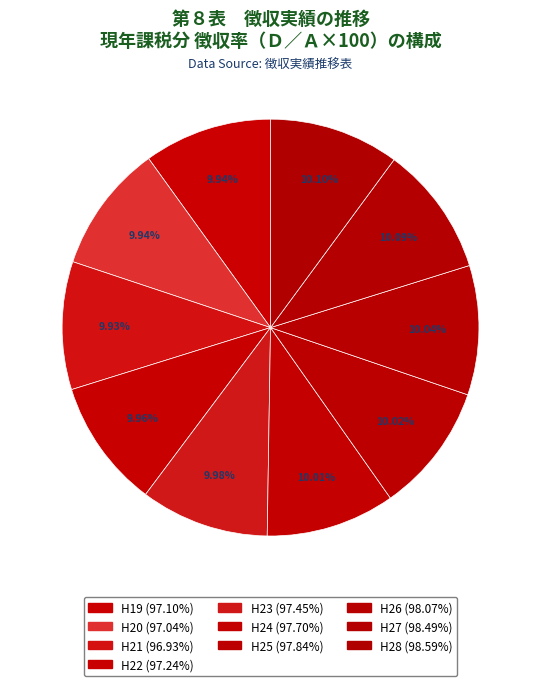

Rank the categories by value from highest to lowest.

H28, H27, H26, H25, H24, H23, H22, H19, H20, H21